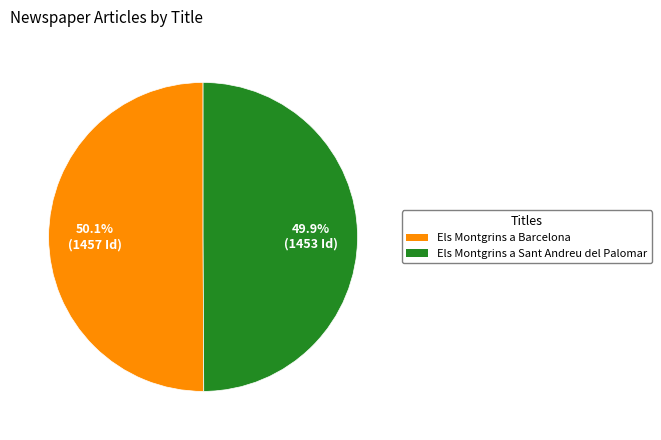

Is it true that Els Montgrins a Sant Andreu del Palomar is 63% of the pie?

False